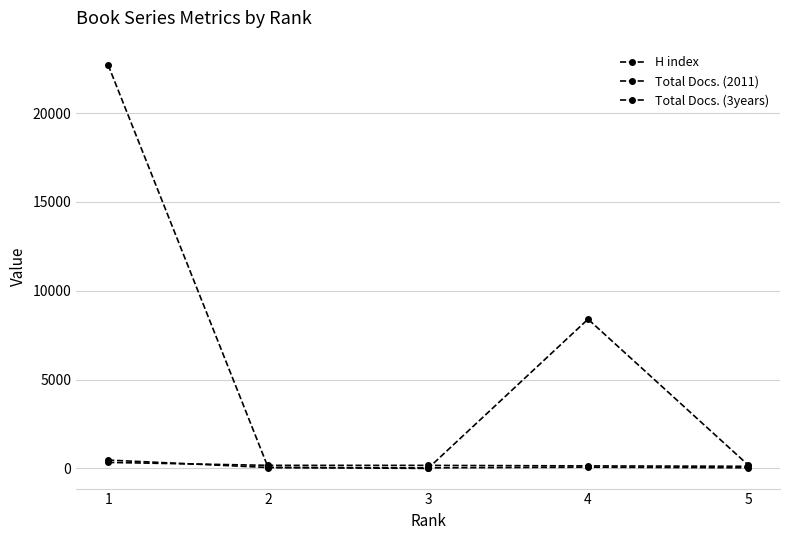

At which label does H index first exceed 170?

1